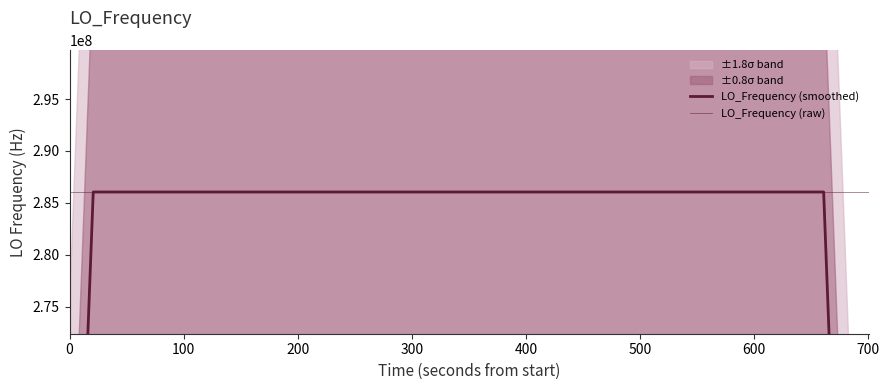

Is this an area chart (filled region under the line)?

No